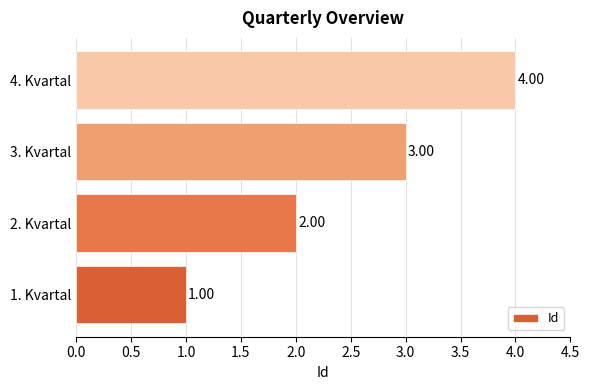

How many values are between 2 and 4?

3